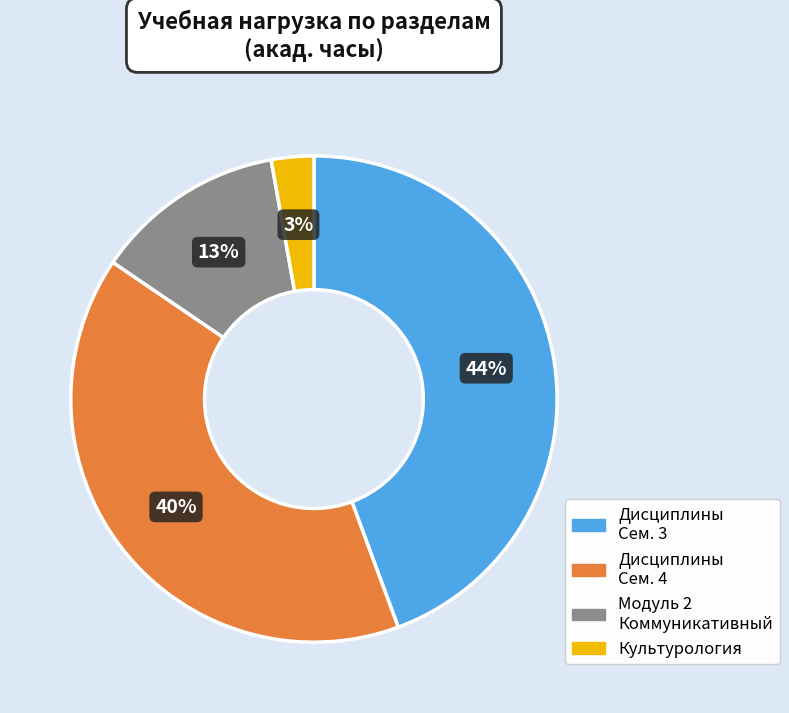

Count the number of slices in the pie.

4